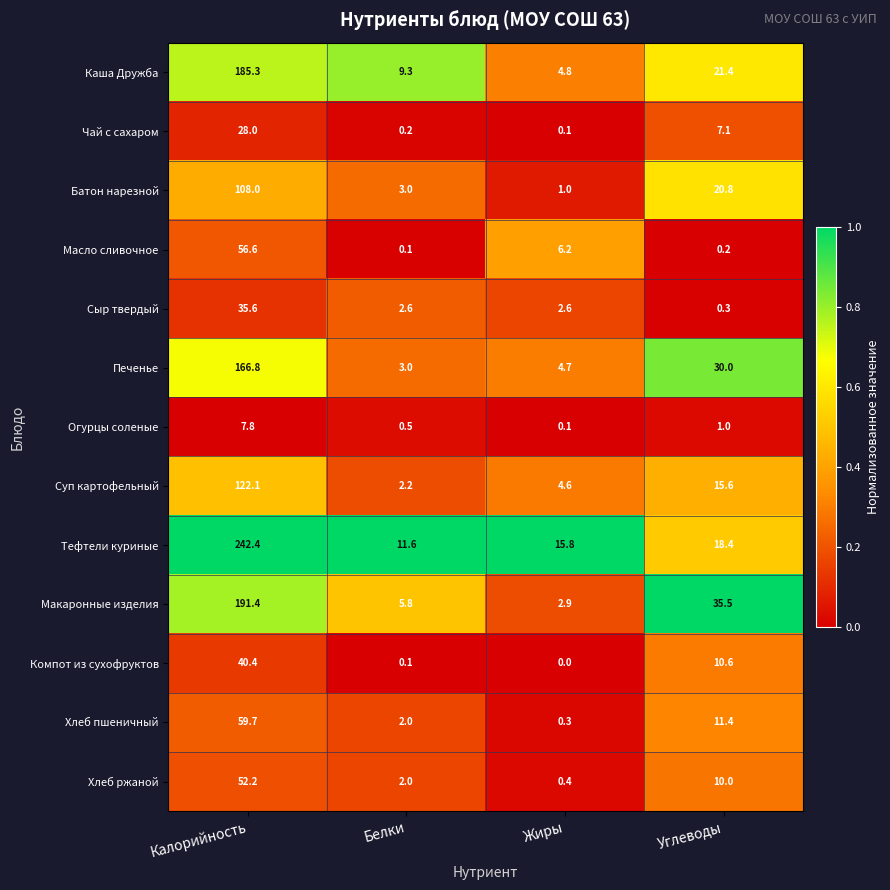

Is it true that Тефтели куриные equals 18.4 at Углеводы?

True